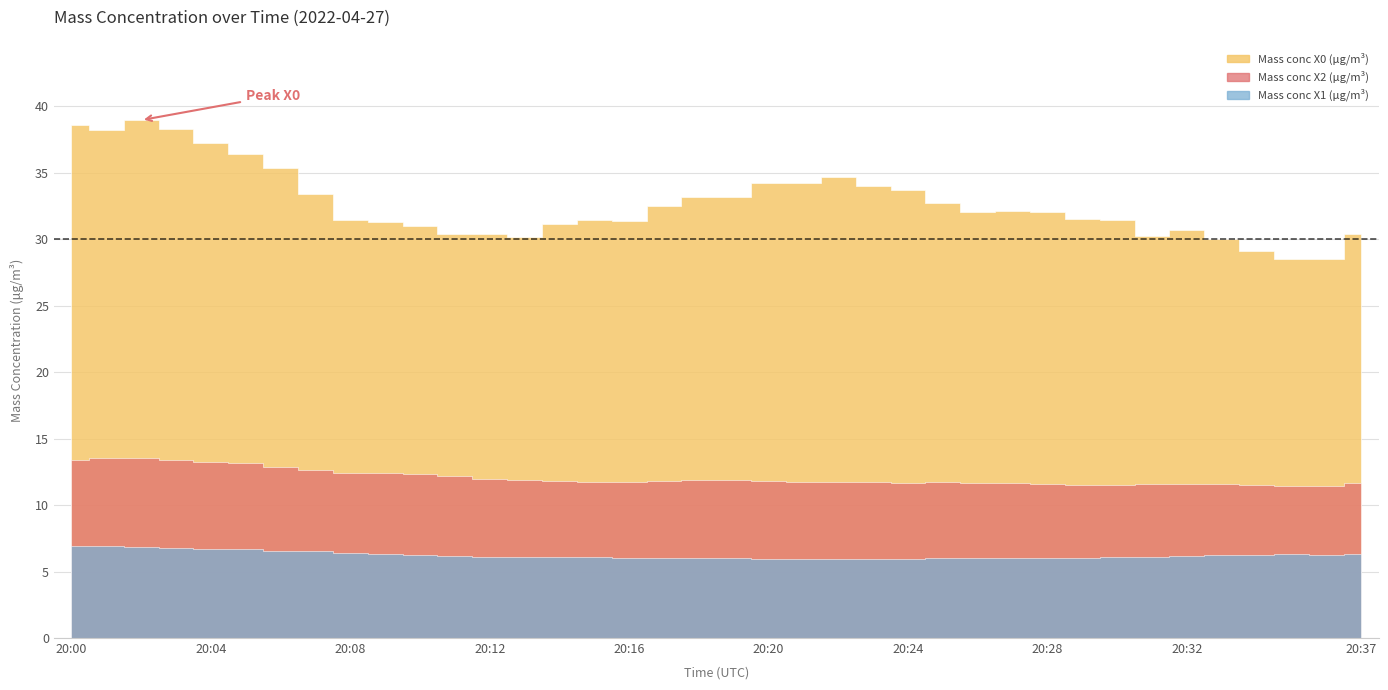

List the labels in order of Mass conc X0 (μg/m³) value, largest first.

20:02, 20:00, 20:03, 20:01, 20:04, 20:05, 20:06, 20:22, 20:21, 20:20, 20:23, 20:24, 20:07, 20:19, 20:18, 20:25, 20:17, 20:27, 20:26, 20:28, 20:29, 20:08, 20:15, 20:30, 20:16, 20:09, 20:14, 20:10, 20:32, 20:12, 20:37, 20:11, 20:31, 20:13, 20:33, 20:34, 20:36, 20:35